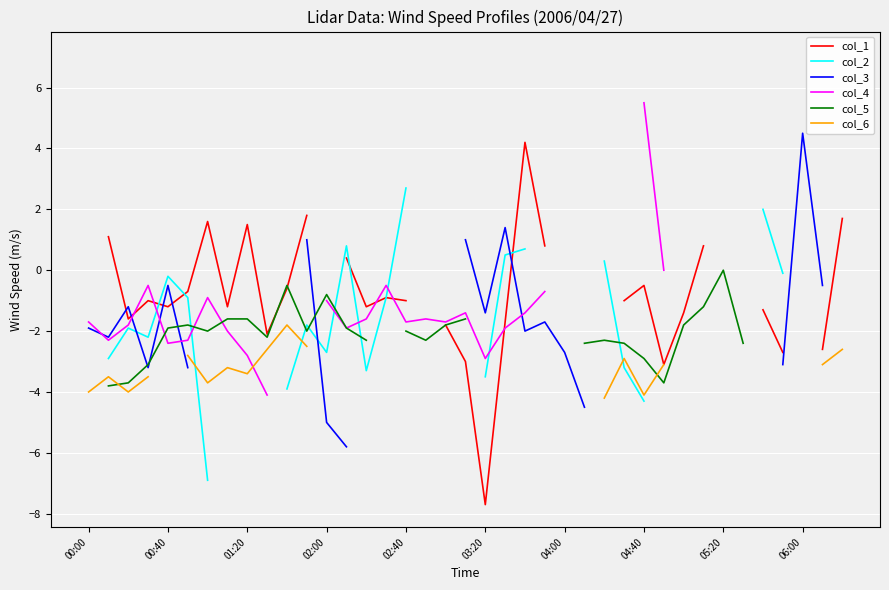

List the series in order of their overall mean, highest first.

col_1, col_2, col_3, col_4, col_5, col_6